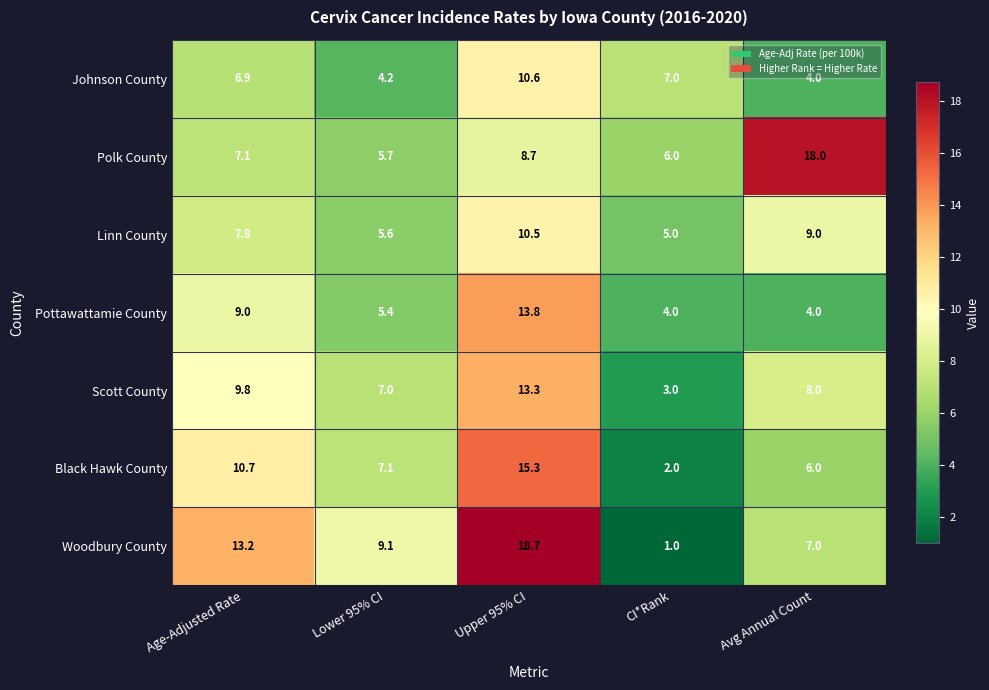

Where does the Johnson County series first go above 6?

Age-Adjusted Rate